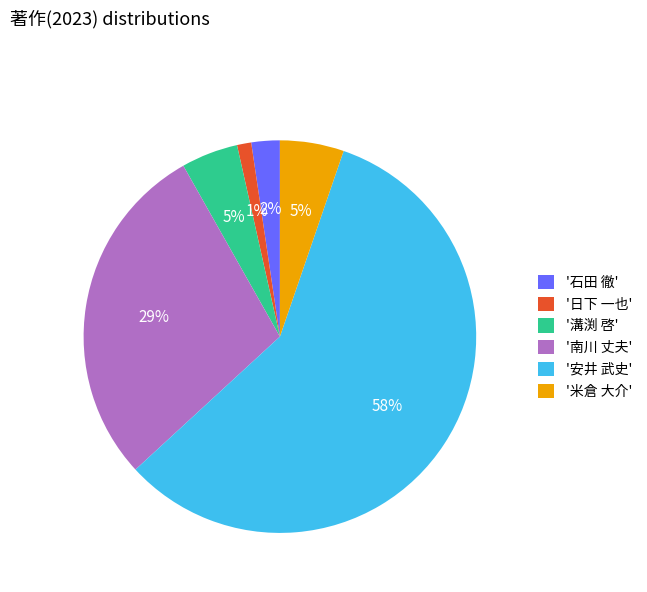

Does any single category account for the majority?

Yes